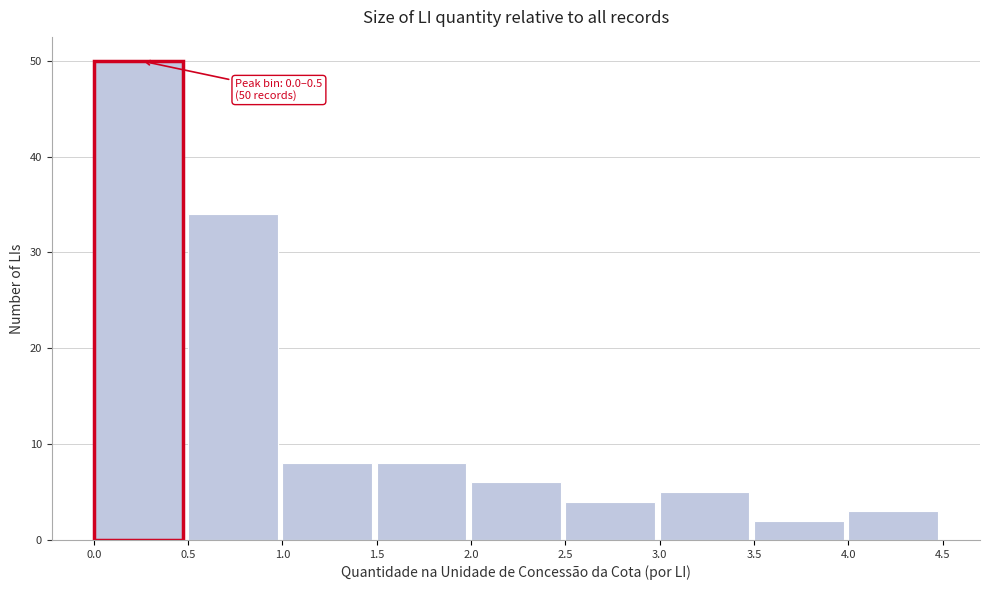

Which range on the x-axis has the tallest bar?

0.0 to 0.5